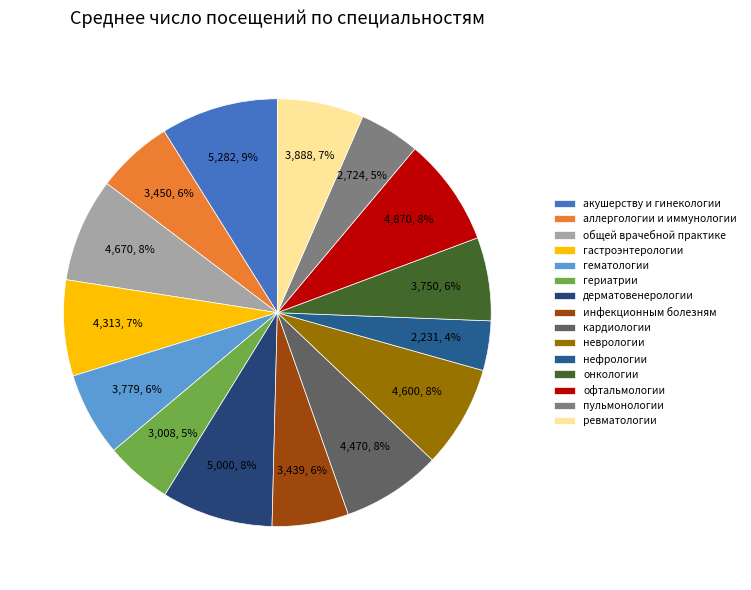

Which slice is the smallest?

нефрологии